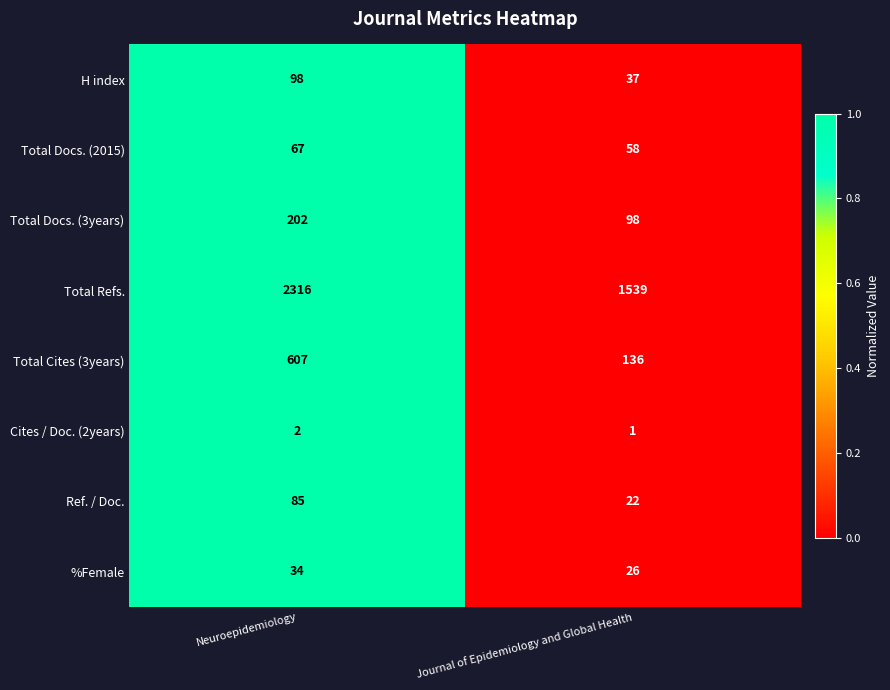

Which series changed the most between Neuroepidemiology and Journal of Epidemiology and Global Health?

Total Refs.